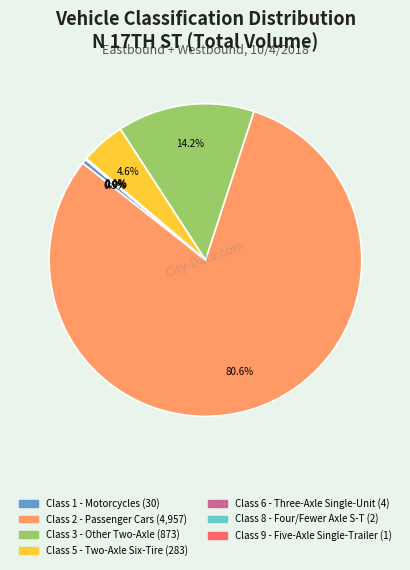

Is there a majority slice in this chart?

Yes